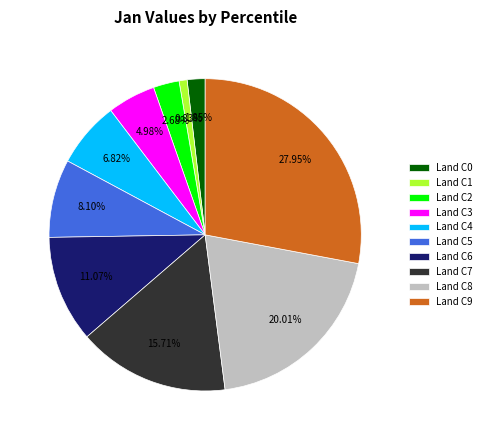

Do Land C5 and Land C9 together represent more than half of the pie?

No